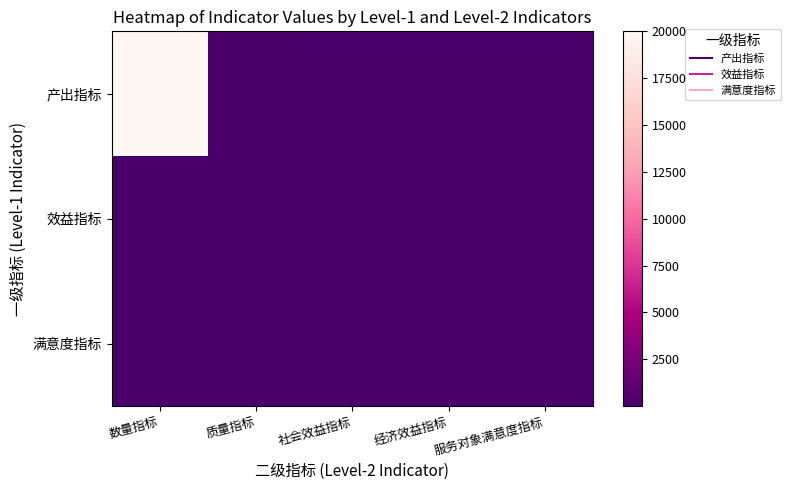

Reading right to left, transcribe all the data shown in this chart.

产出指标: 服务对象满意度指标=95	经济效益指标=100	社会效益指标=90	质量指标=5	数量指标=20000
效益指标: 服务对象满意度指标=90	经济效益指标=100	社会效益指标=90	质量指标=100	数量指标=90
满意度指标: 服务对象满意度指标=95	经济效益指标=90	社会效益指标=95	质量指标=90	数量指标=95